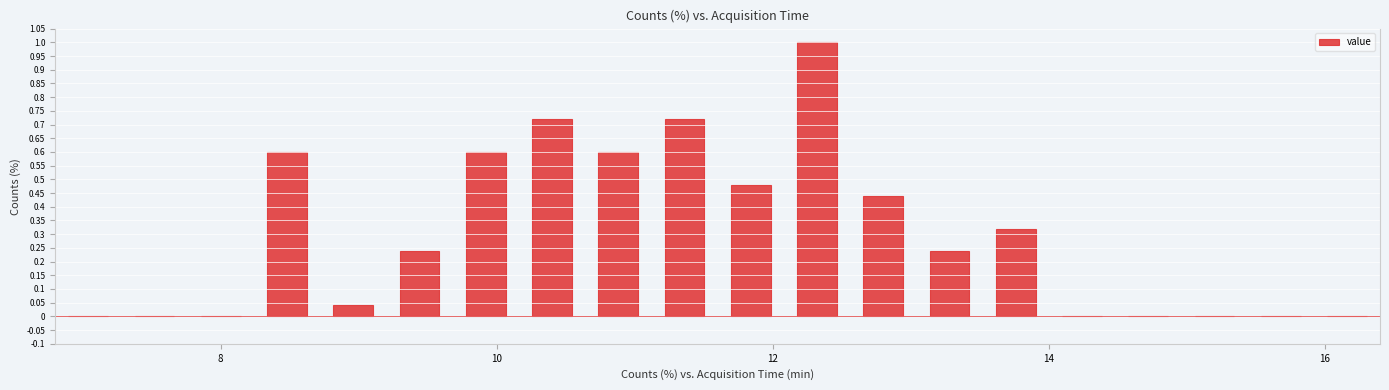

Read against the x-axis, roughly where is the centre of the tallest bar?

12.4